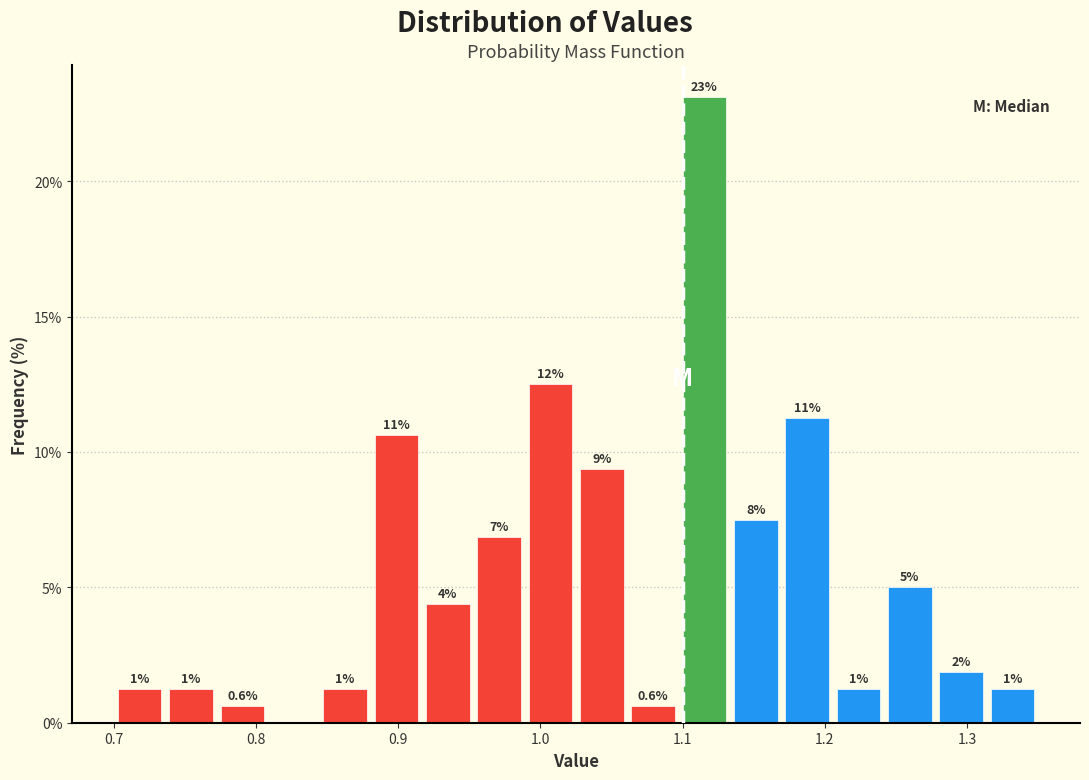

Read against the x-axis, roughly where is the centre of the tallest bar?

1.12